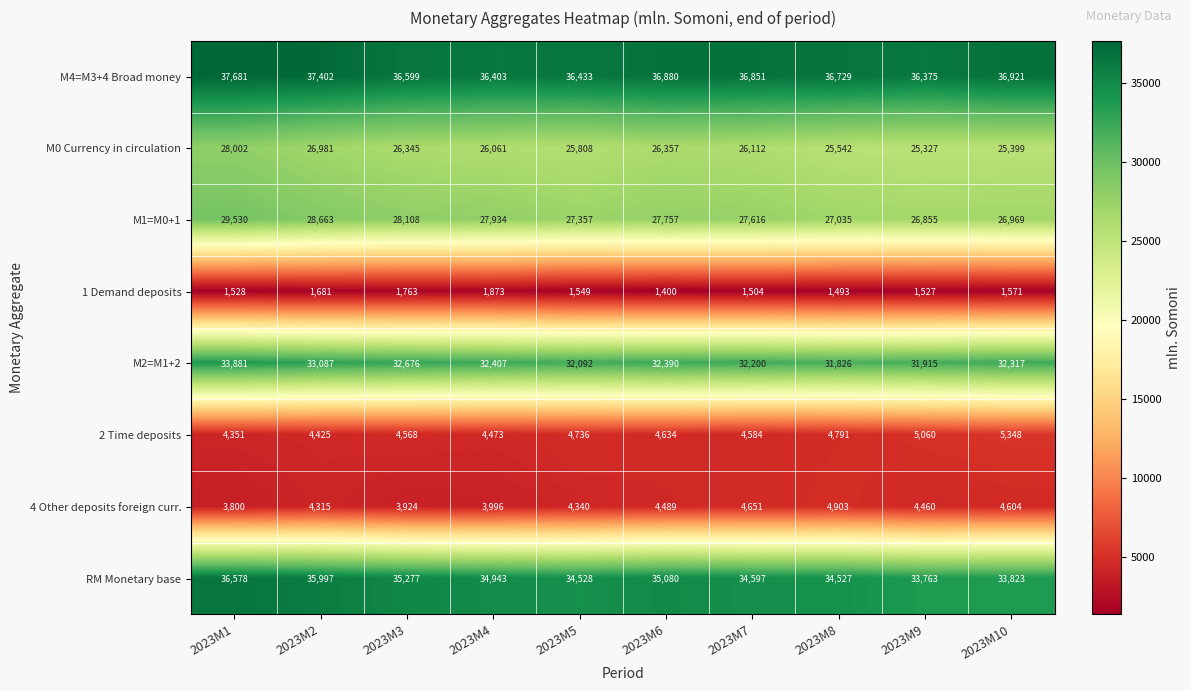

The 2 Time deposits series shows 4584 at 2023M7. True or false?

True